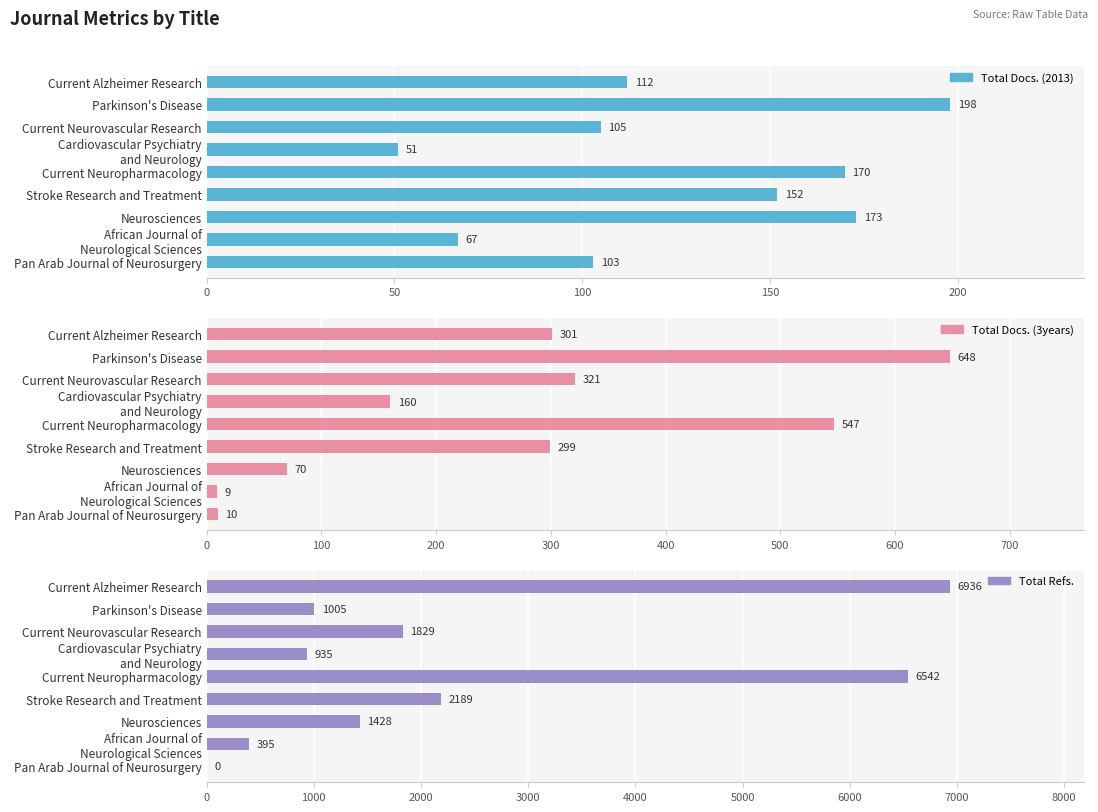

Is it true that Total Docs. (3years) equals 503 at 100?

False